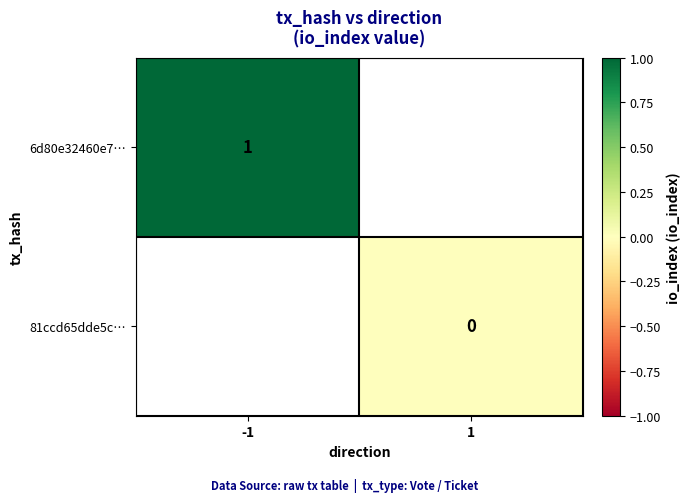

The 6d80e32460e7… series shows 0.5 at -1. True or false?

False